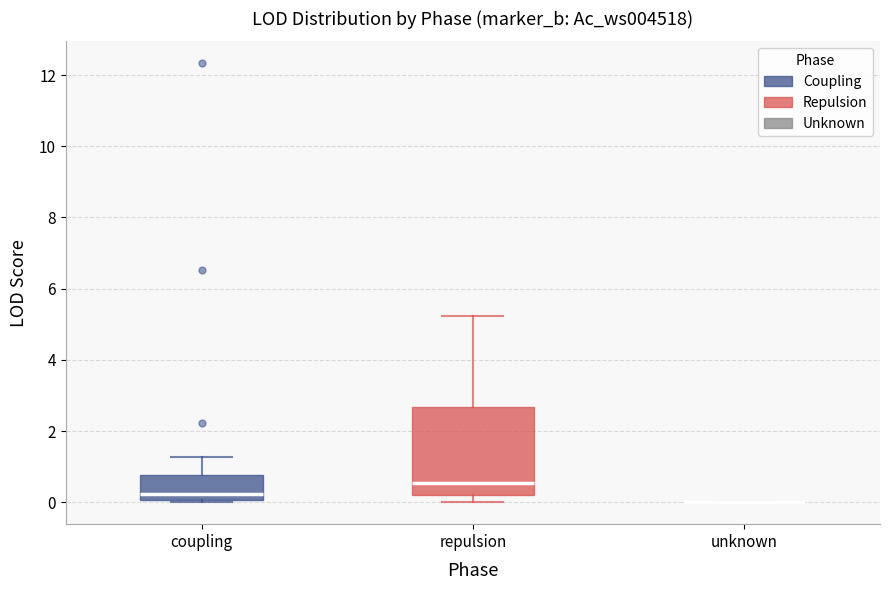

Reading left to right, read every box against the y-axis: the position of its median line, the range the box covers, and the ends of its whiskers. The values are not printed on the chart, so give them approximately, as read against the axis.

coupling: median 0.2, box 0.0 to 0.8, whiskers 0.0 to 1.2
repulsion: median 0.6, box 0.2 to 2.6, whiskers 0.0 to 5.2
unknown: box collapsed to a line at 0.0, whiskers 0.0 to 0.0